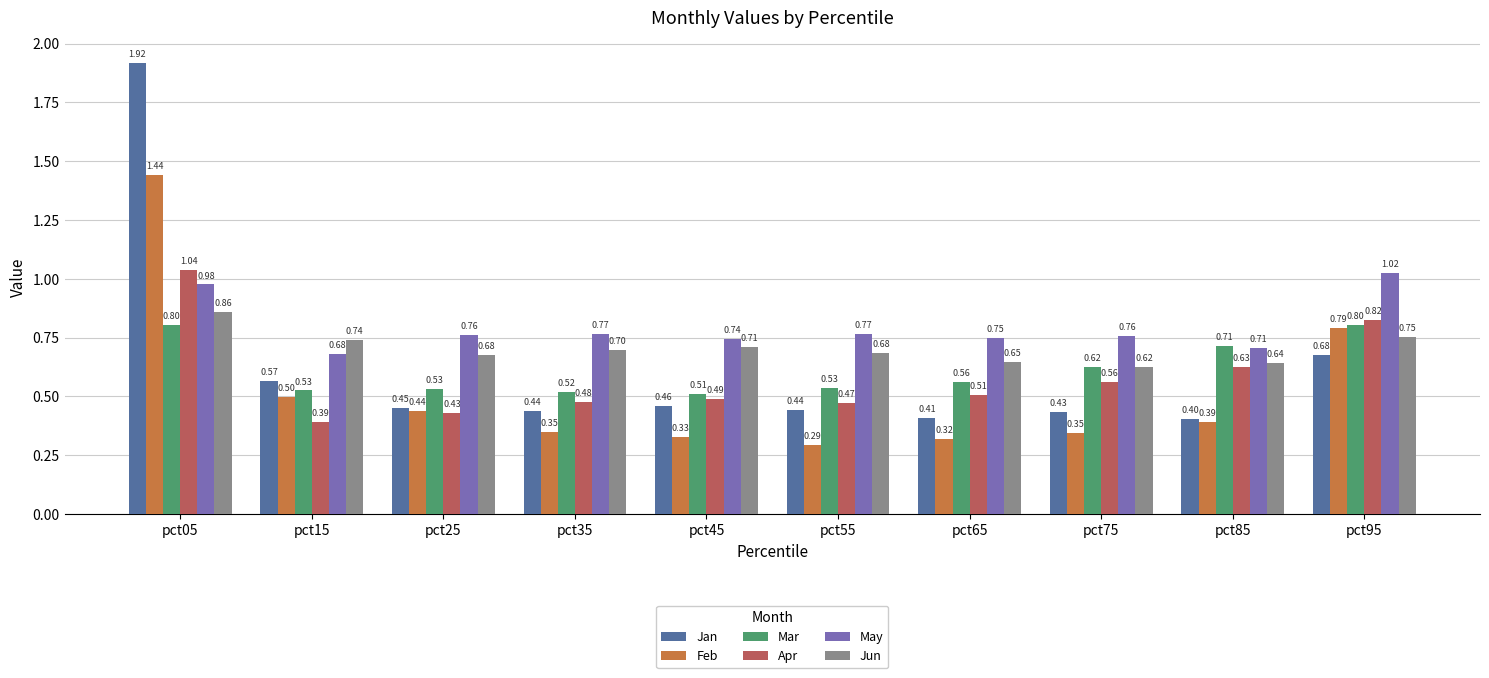

What is the average value of the Jun series?

0.7